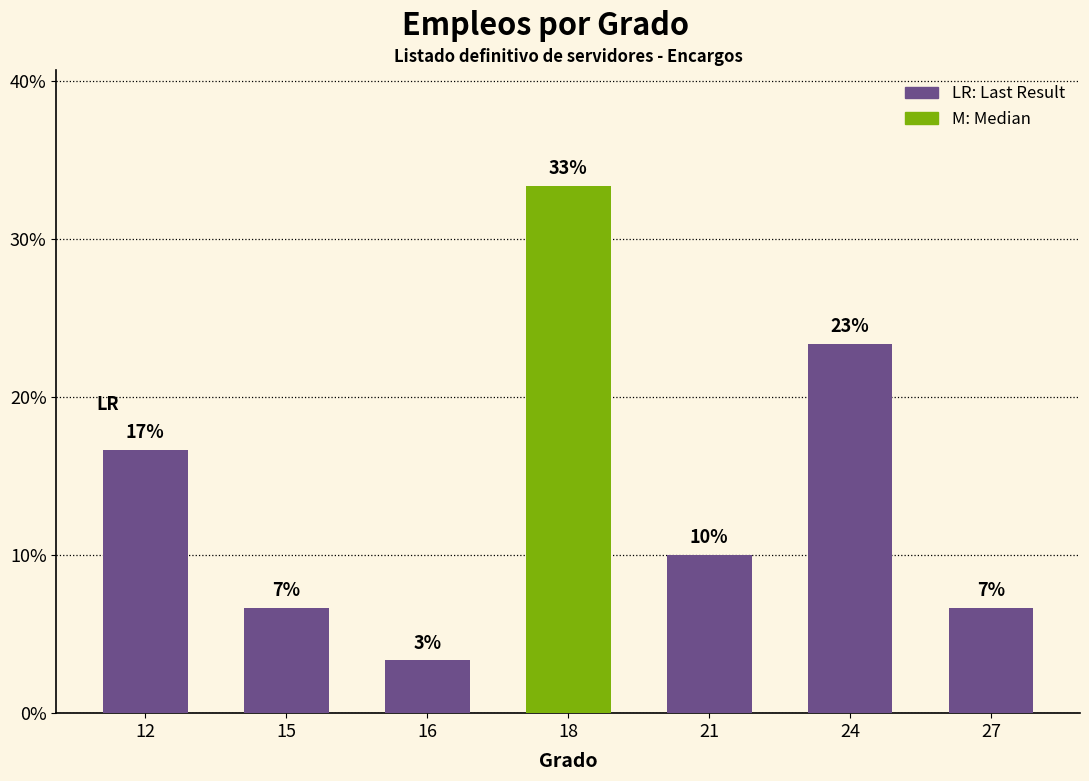

What is the maximum value shown in the chart?

33.3